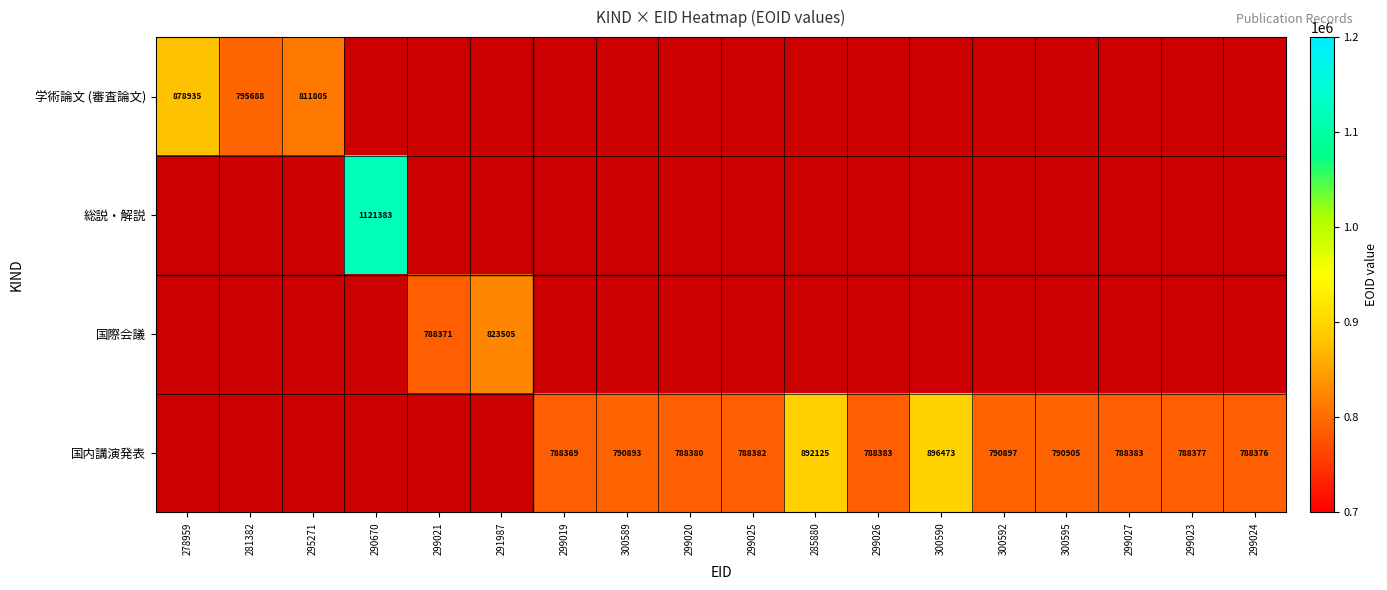

The value of 国内講演発表 at 299020 is 788380. True or false?

True